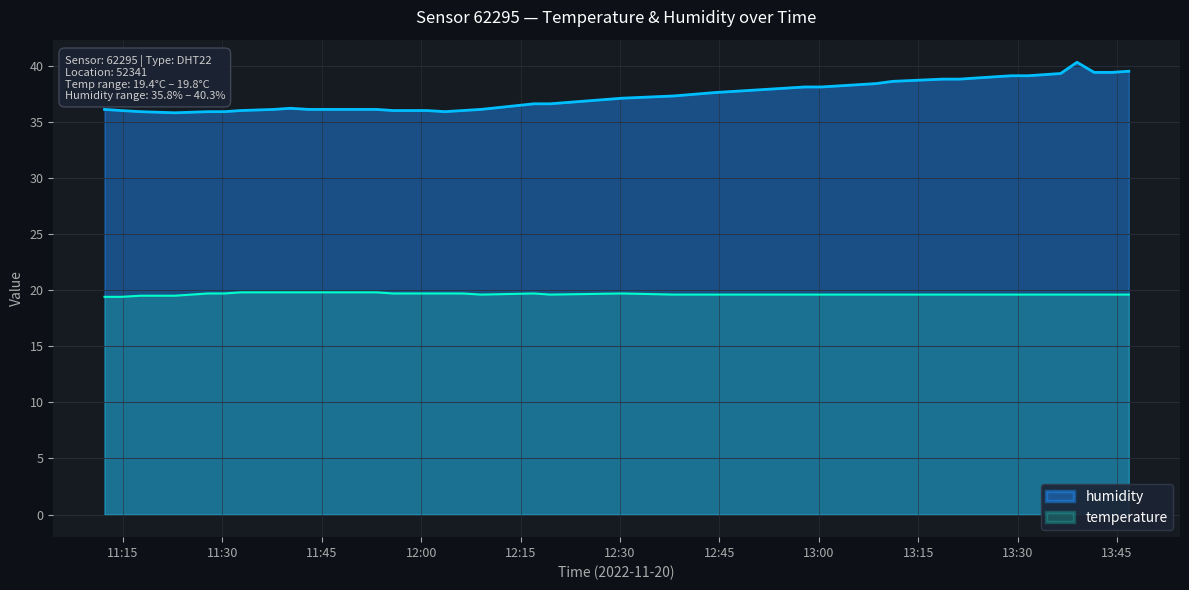

At how many categories does at least one series exceed 37?

19